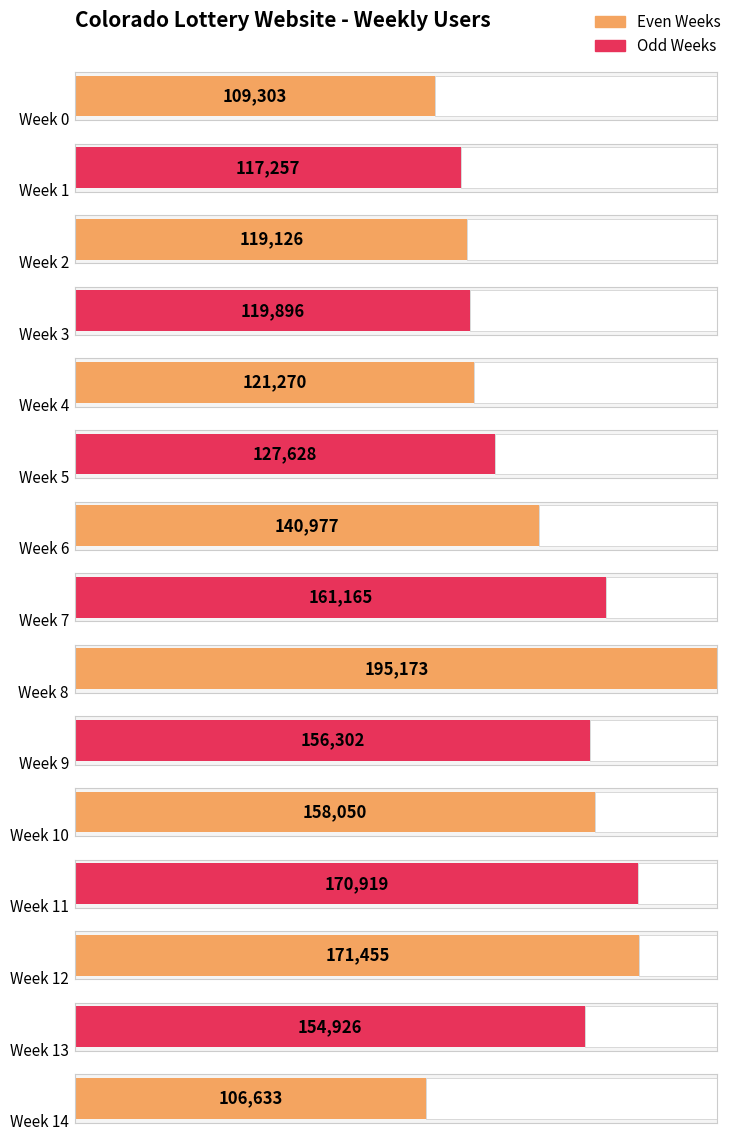

Where does the data first go above 140977?

Week 7